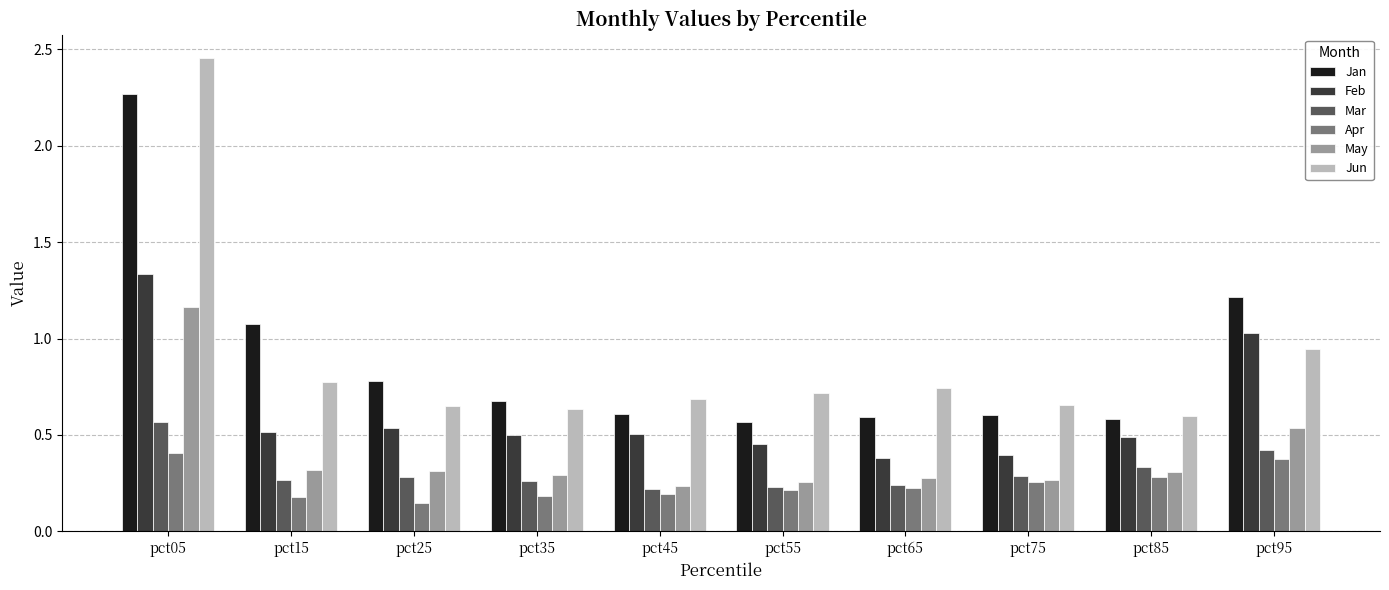

What is the difference between the highest and lowest values at pct05?

2.0